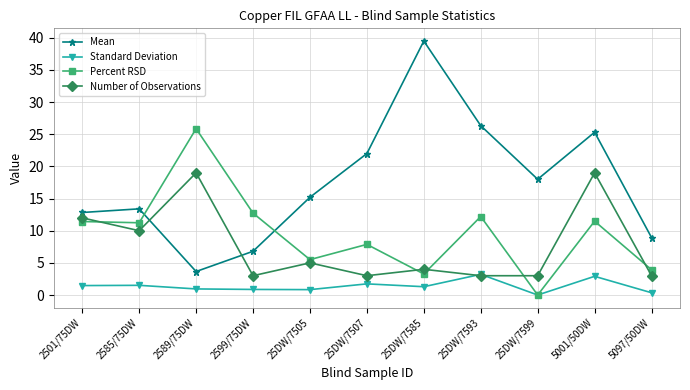

True or false: Mean has more than 0 points higher than both neighbors.

True